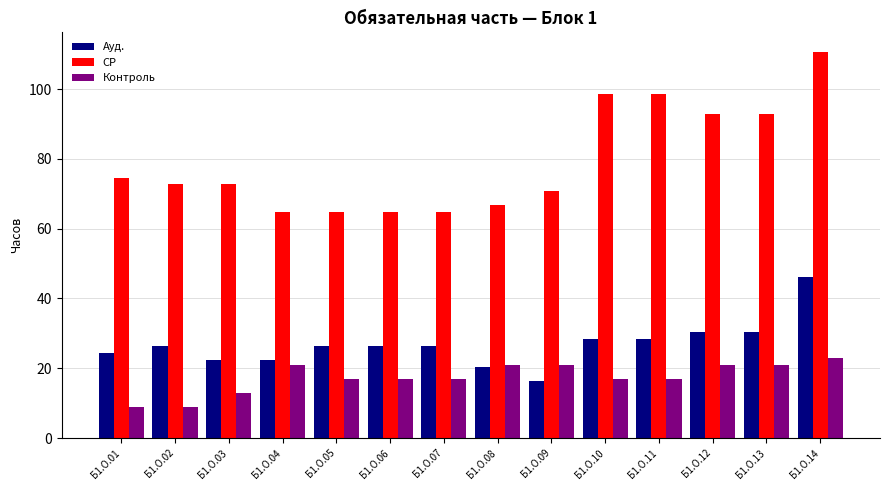

Is it true that СР equals 32.0 at Б1.О.03?

False